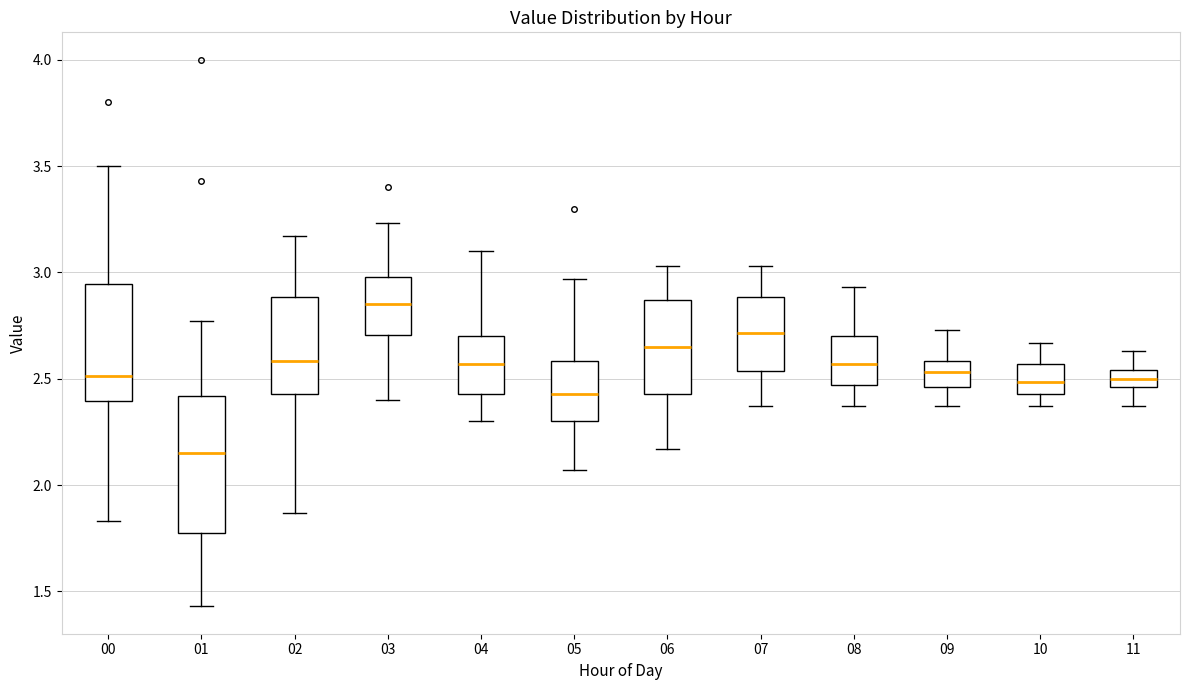

Where is the lower edge of the box at x = 07 on the y-axis? The values are not printed on the chart, so give them approximately, as read against the axis.

2.55